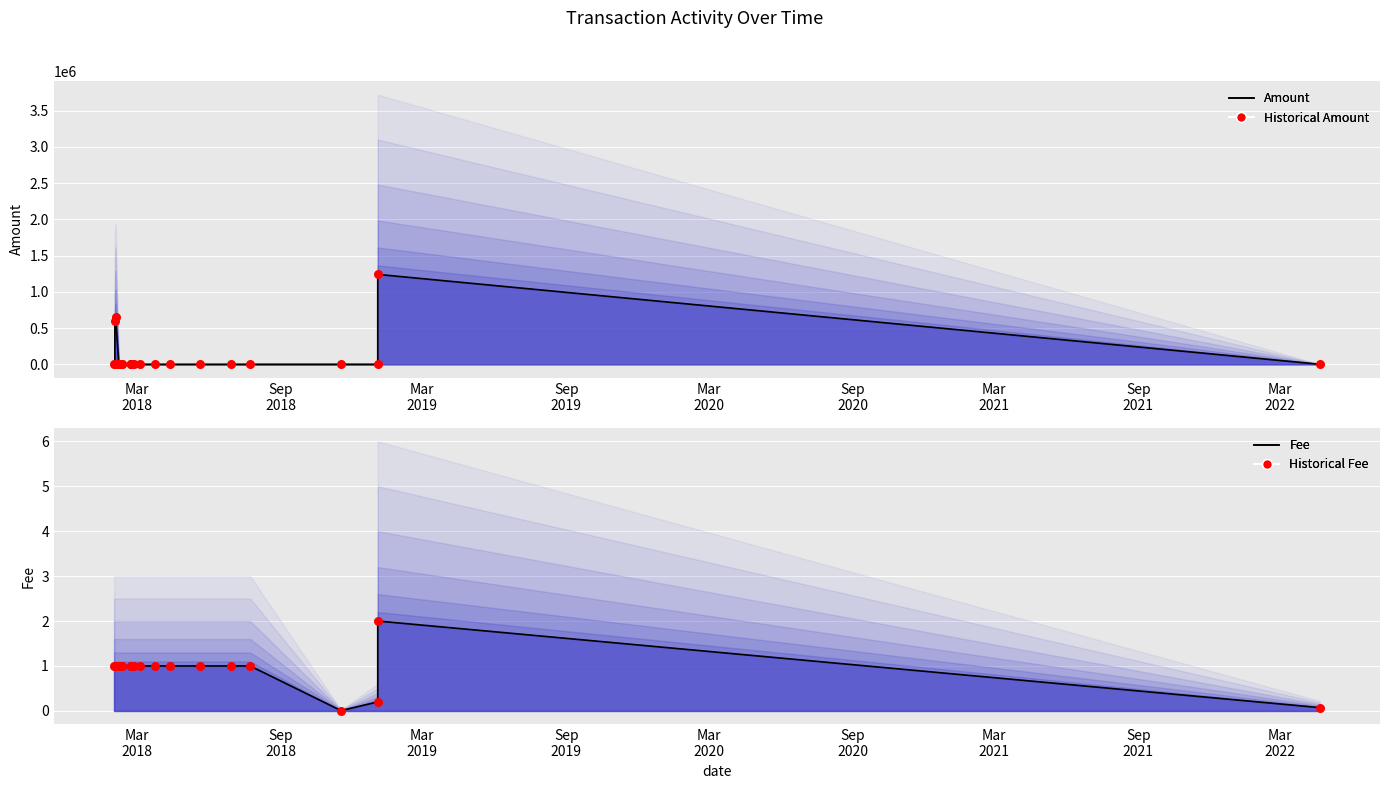

Which series contains the highest Y value?

Amount (line)